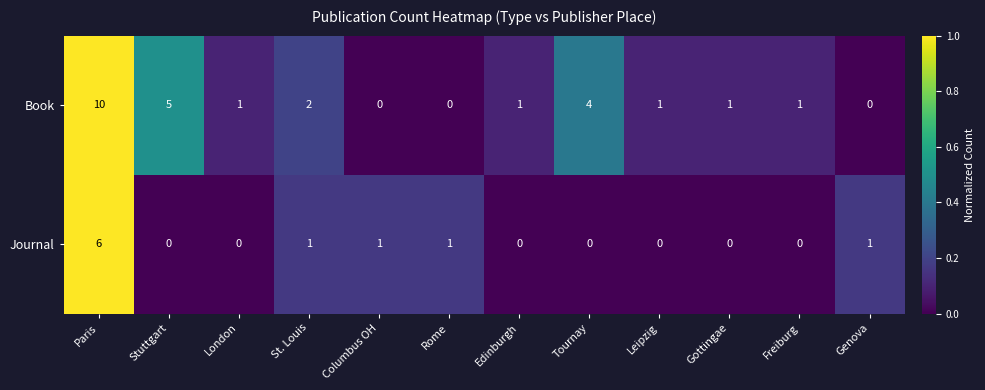

Which category has the highest value across all series?

Paris